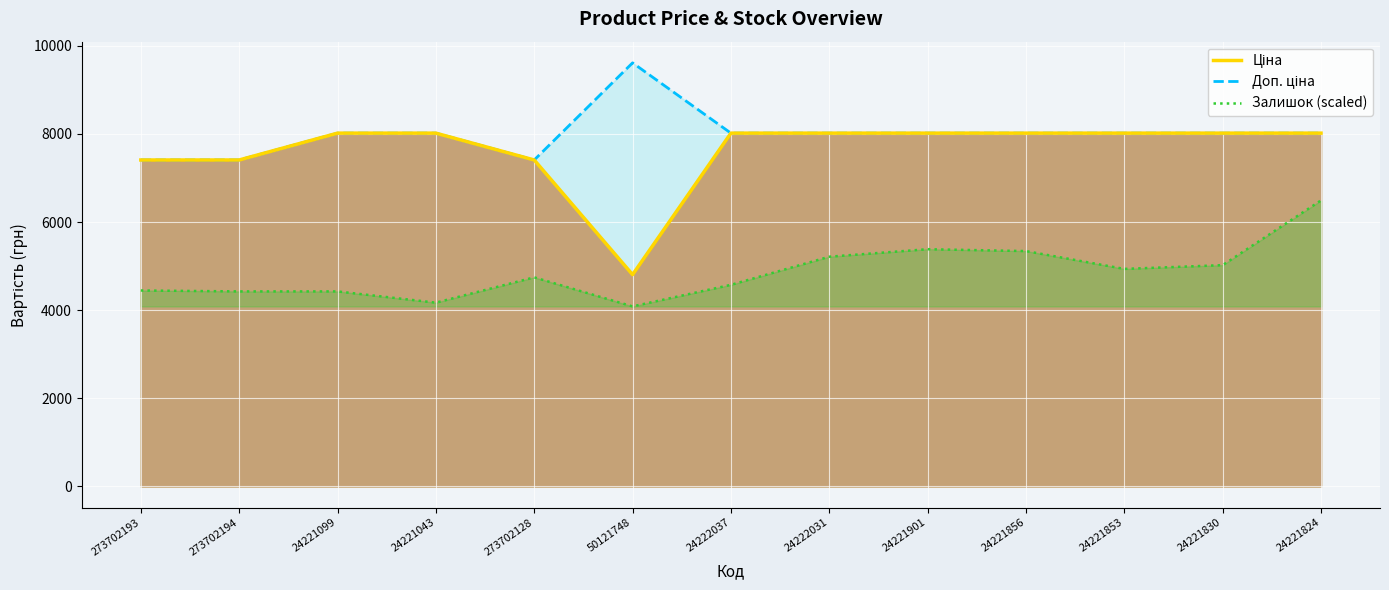

Reading left to right, what are all the values shown in this chart?

Ціна: 273702193=7410.0	273702194=7410.0	24221099=8019.3	24221043=8019.3	273702128=7410.0	50121748=4807.4	24222037=8019.3	24222031=8019.3	24221901=8019.3	24221856=8019.3	24221853=8019.3	24221830=8019.3	24221824=8019.3
Доп. ціна: 273702193=7410.0	273702194=7410.0	24221099=8019.3	24221043=8019.3	273702128=7410.0	50121748=9614.9	24222037=8019.3	24222031=8019.3	24221901=8019.3	24221856=8019.3	24221853=8019.3	24221830=8019.3	24221824=8019.3
Залишок (scaled): 273702193=4448.3	273702194=4427.0	24221099=4427.0	24221043=4171.5	273702128=4746.3	50121748=4086.3	24222037=4576.0	24222031=5214.7	24221901=5385.0	24221856=5342.4	24221853=4937.9	24221830=5023.1	24221824=6492.1